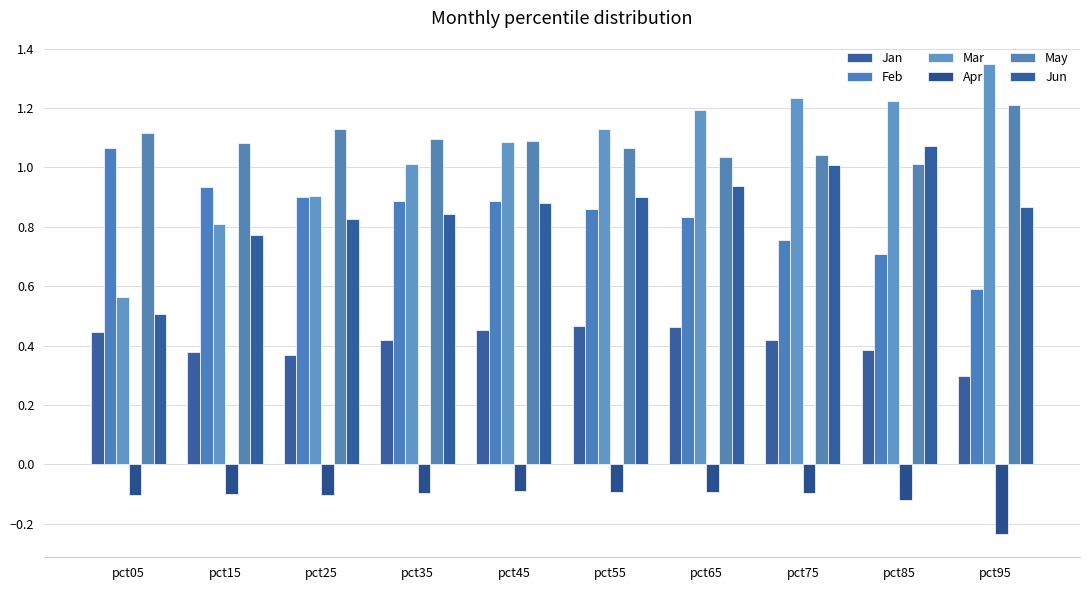

What is the difference between the maximum and minimum values in the Jun series?

0.6